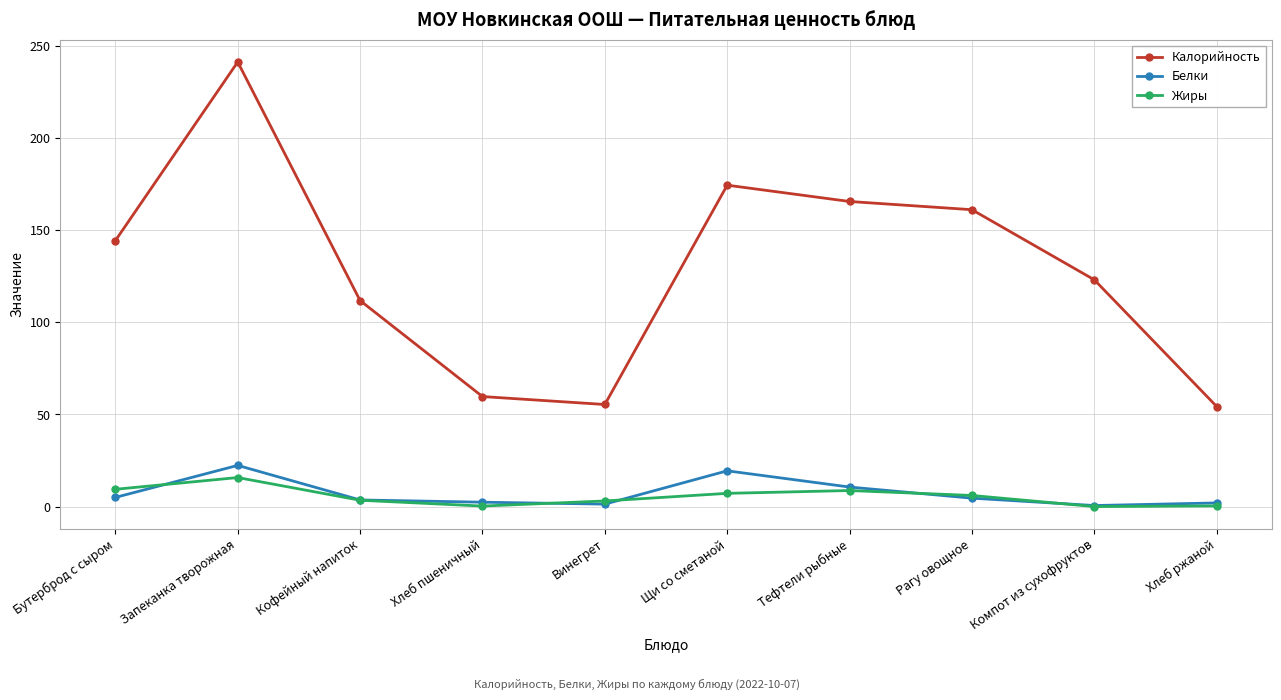

What are all the series names shown in the legend?

Калорийность, Белки, Жиры